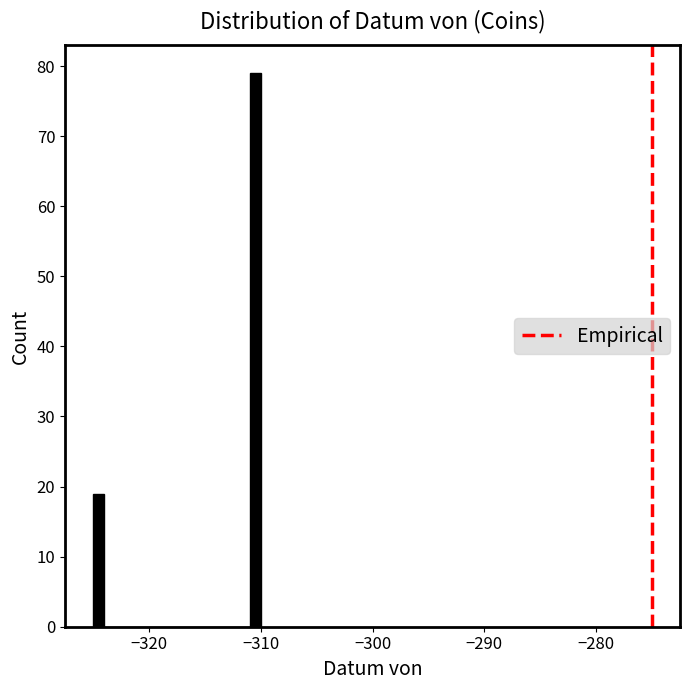

Read against the x-axis, roughly where is the centre of the tallest bar?

-310